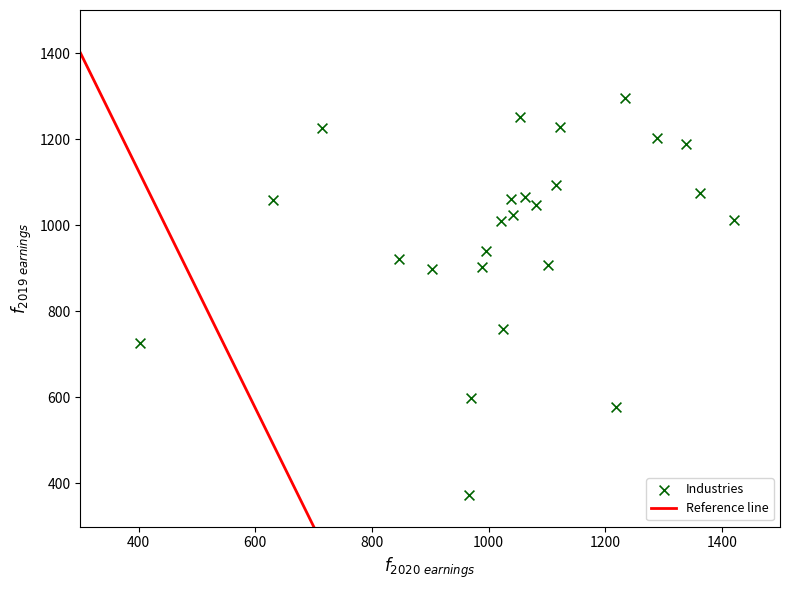

What is the range of X values (max minus min)?

1018.1